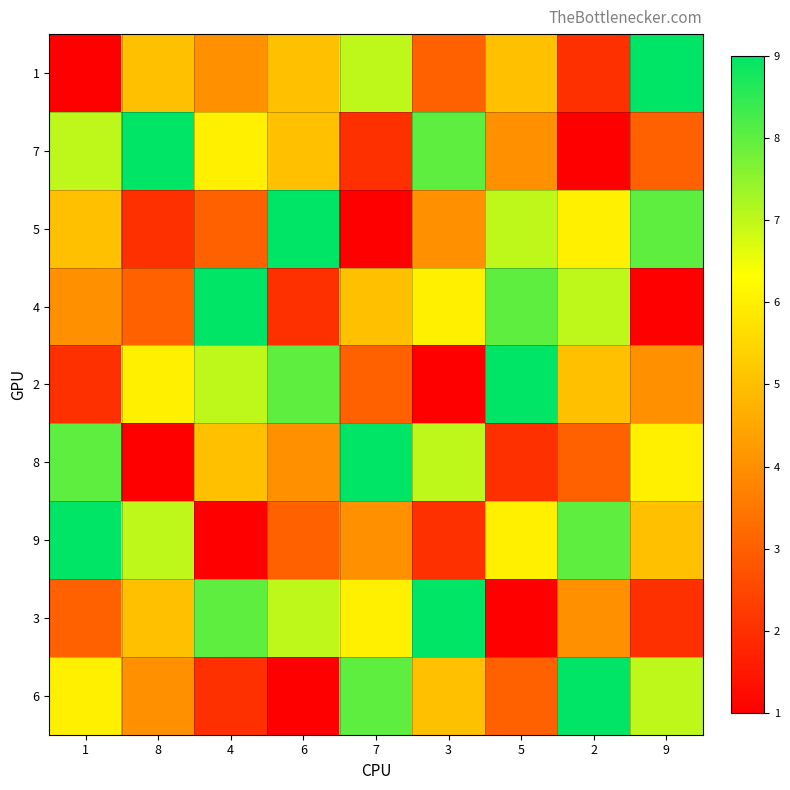

At 7, list the series in order from smallest to largest.

5, 7, 2, 9, 4, 3, 1, 6, 8